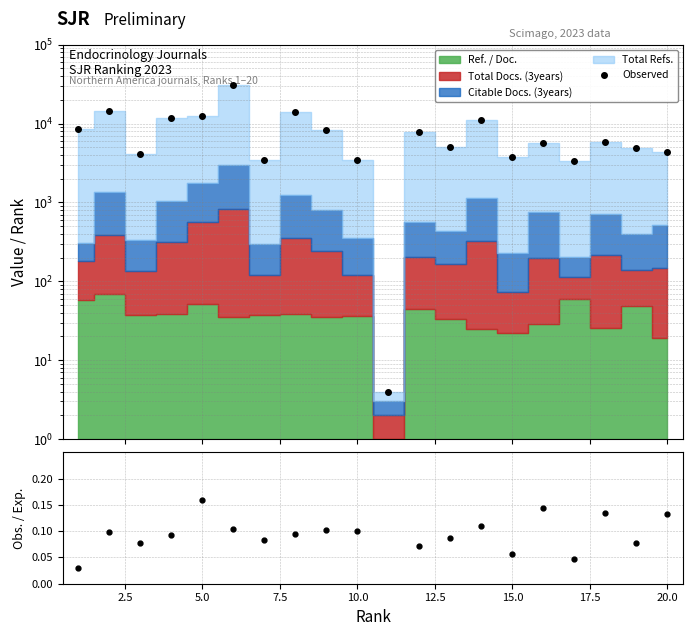

True or false: there are more than 2 points higher than both neighbors.

True